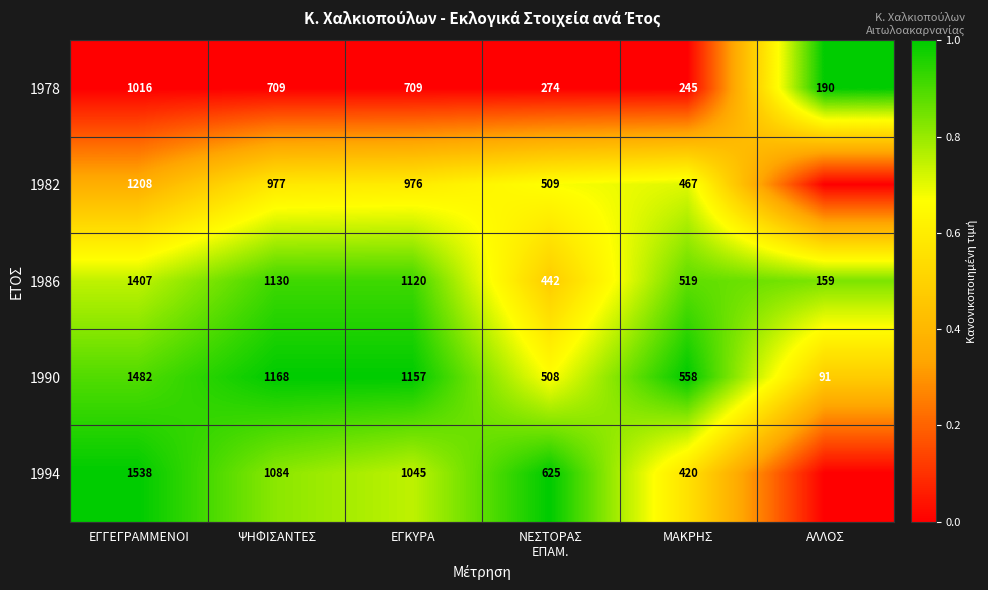

Where does the 1978 series first go above 709?

ΕΓΓΕΓΡΑΜΜΕΝΟΙ